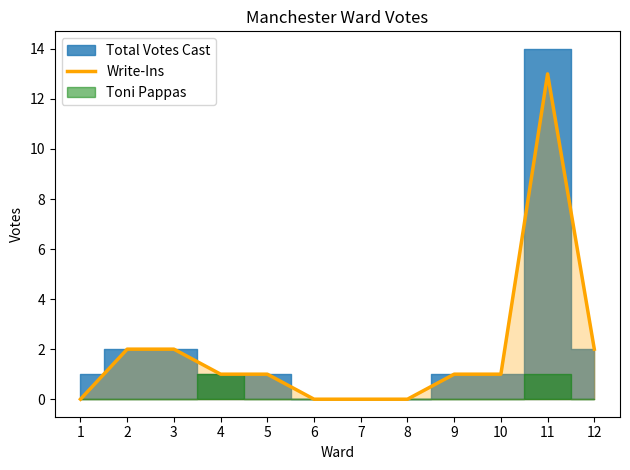

Reading left to right, what are all the values shown in this chart?

0	2	2	1	1	0	0	0	1	1	13	2